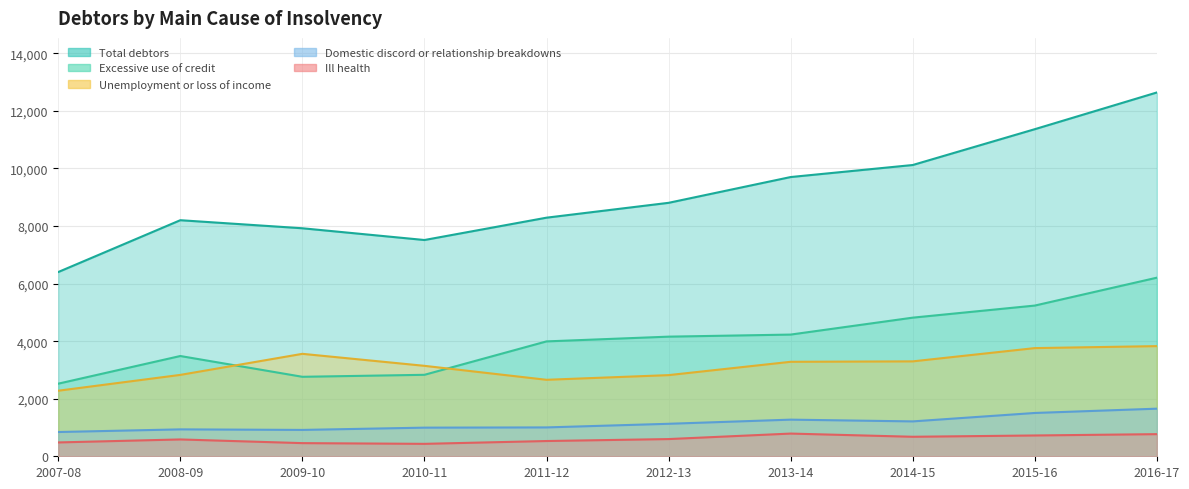

Is it true that Domestic discord or relationship breakdowns equals 1611 at 2010-11?

False